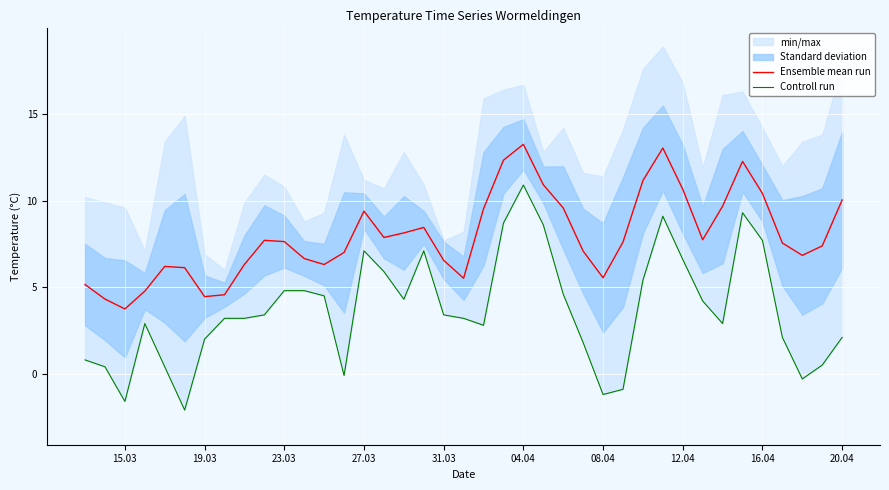

What is the difference between the maximum and minimum values in the Ensemble mean run series?

9.5